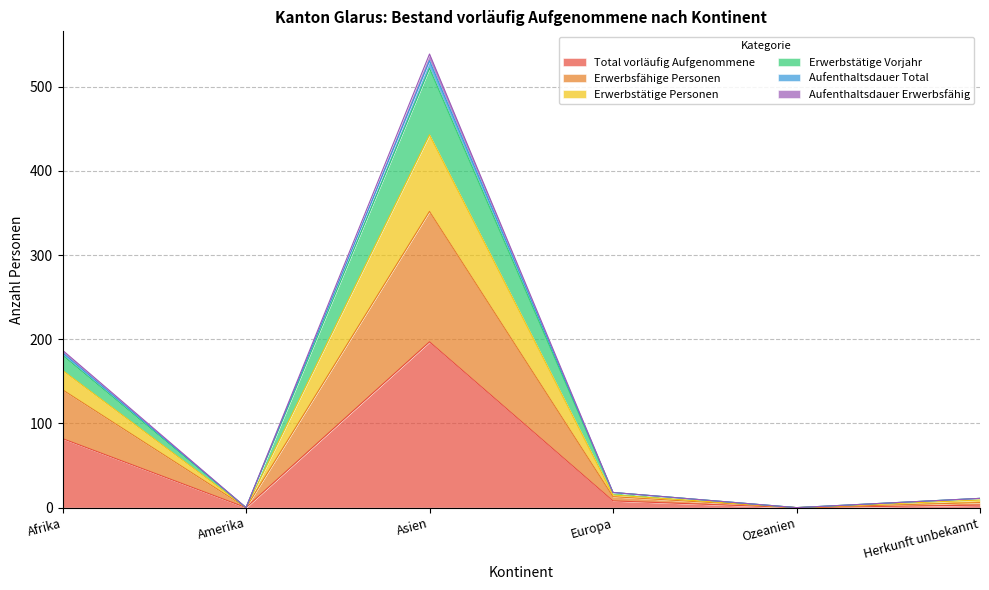

The value of Aufenthaltsdauer Total at Herkunft unbekannt is 15. True or false?

False